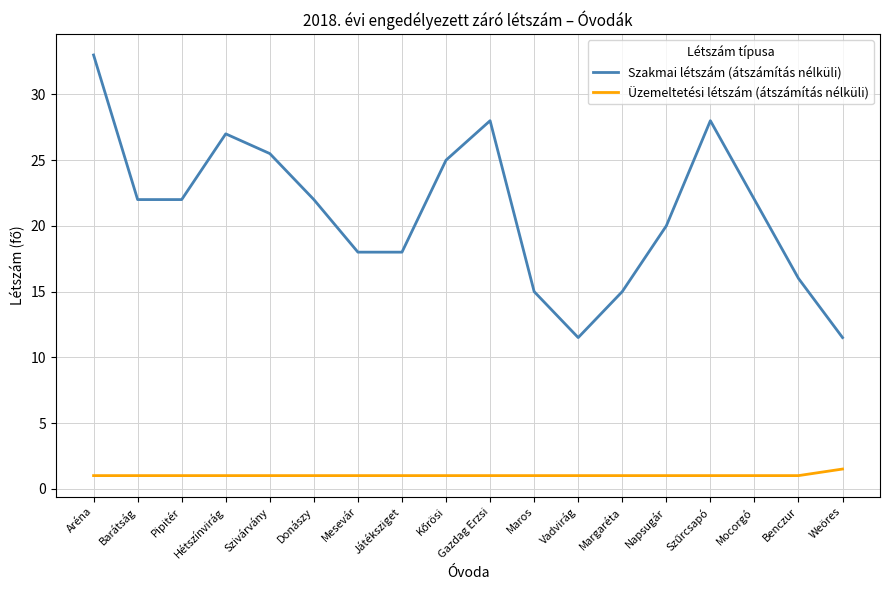

Rank the series by their maximum value, from highest to lowest.

Szakmai létszám (átszámítás nélküli), Üzemeltetési létszám (átszámítás nélküli)